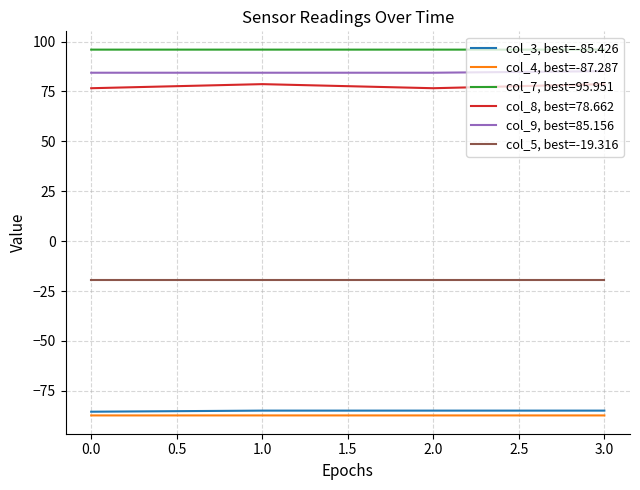

What is the minimum value shown in the chart?

-87.3